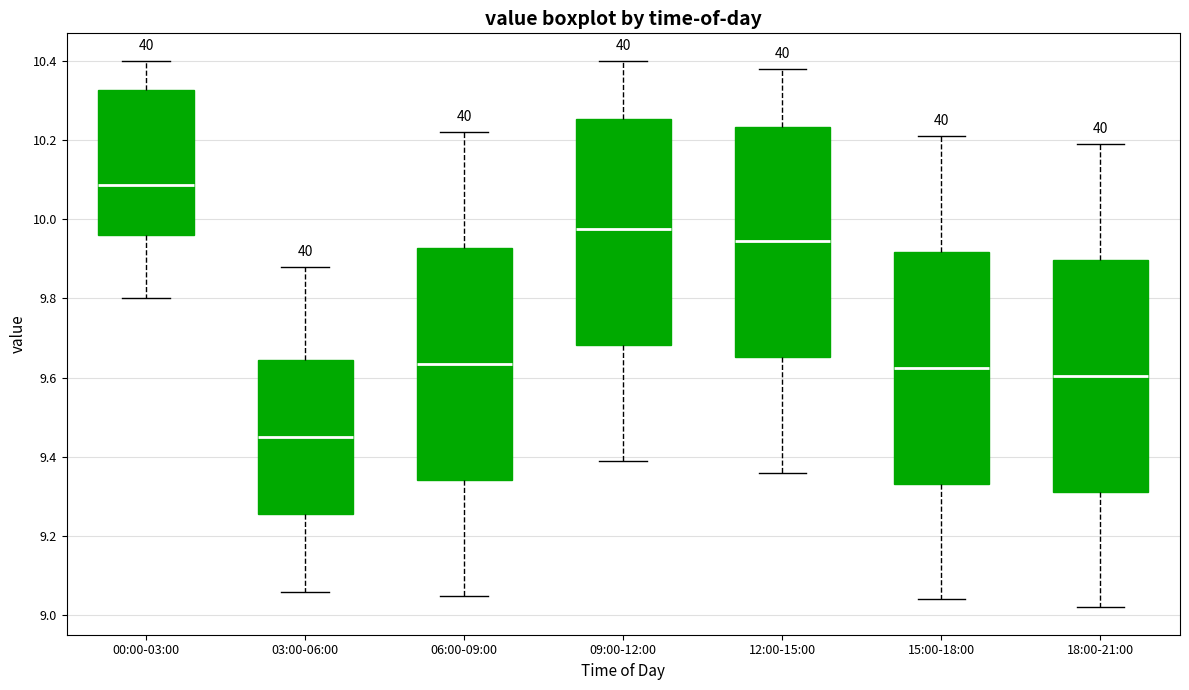

Where does the median line of the box for 09:00-12:00 sit on the y-axis? The values are not printed on the chart, so give them approximately, as read against the axis.

9.98